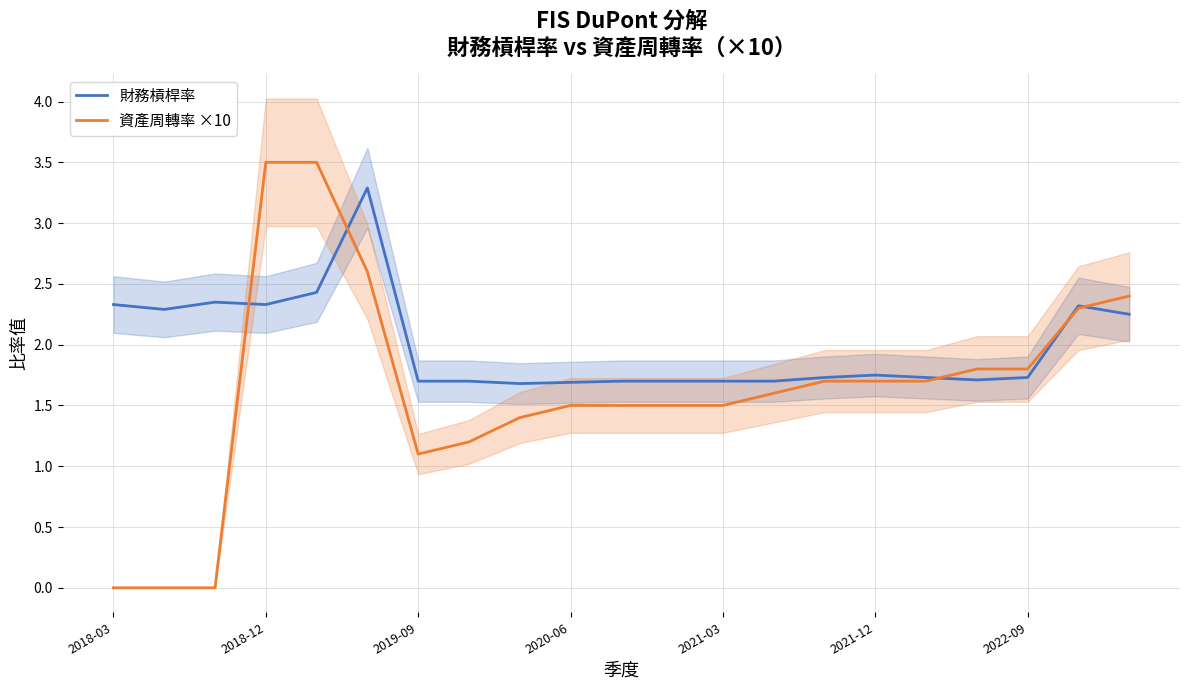

Where does the 資產周轉率 ×10 series first go above 1?

2018-12